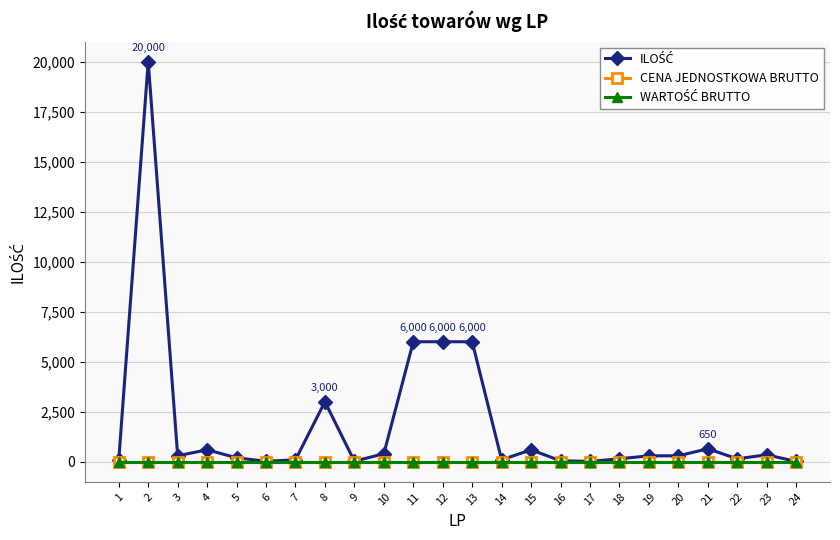

Between 22 and 9, which is larger?

22